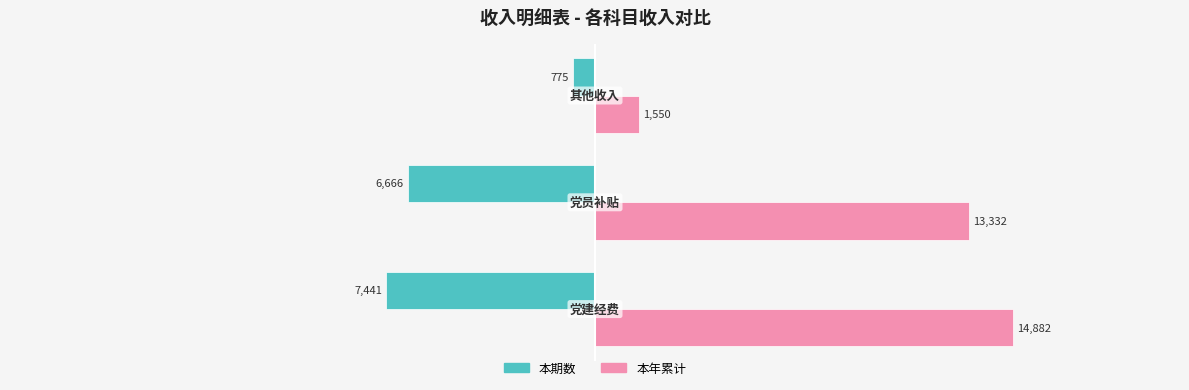

At how many categories does at least one series exceed 4068?

2